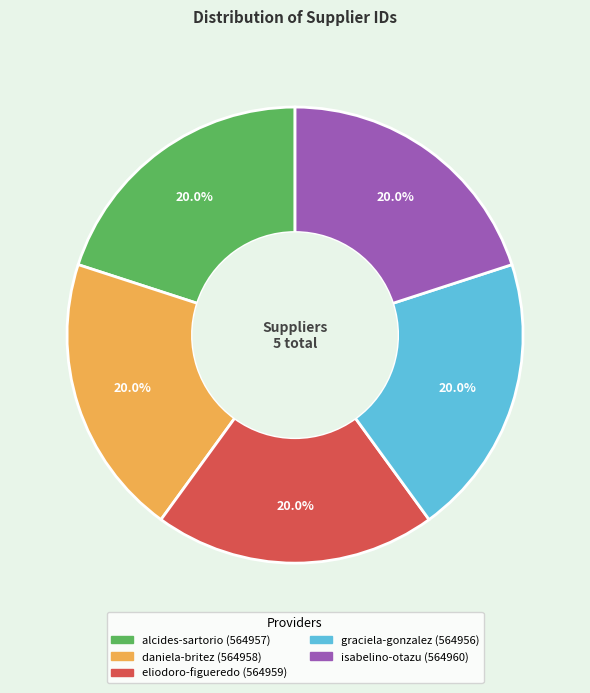

Is there any slice that represents more than half of the pie?

No